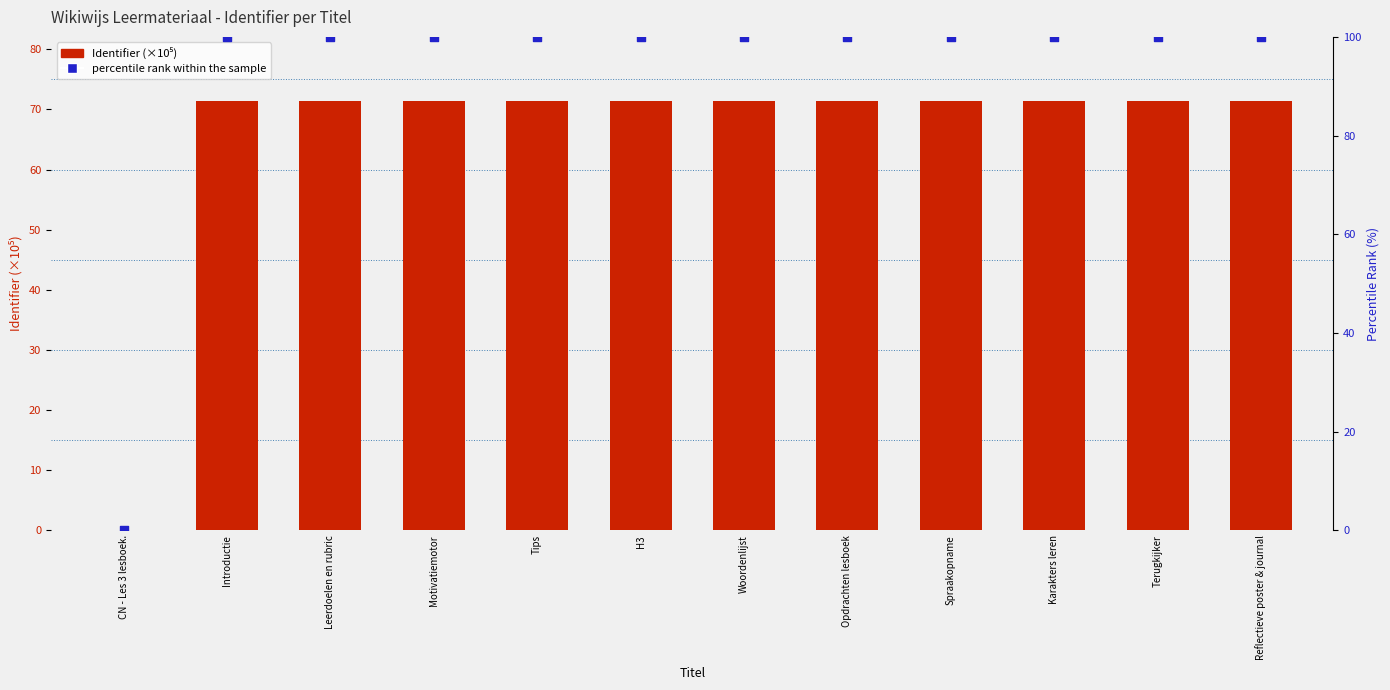

Which series reaches the maximum Y coordinate?

percentile rank within the sample